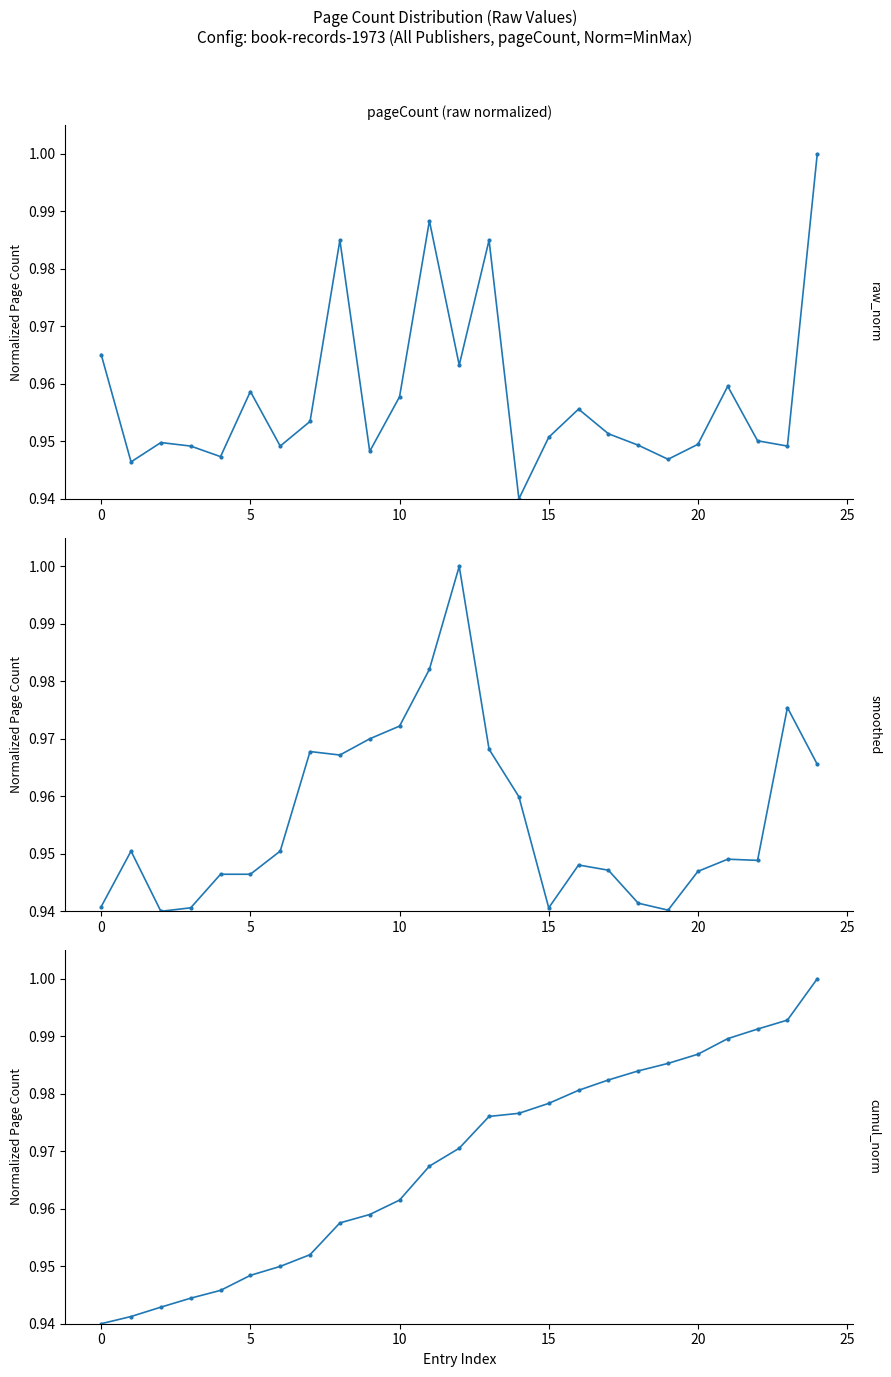

Which series ends up on top after the final intersection of pageCount (raw normalized) and pageCount (smoothed)?

pageCount (raw normalized)